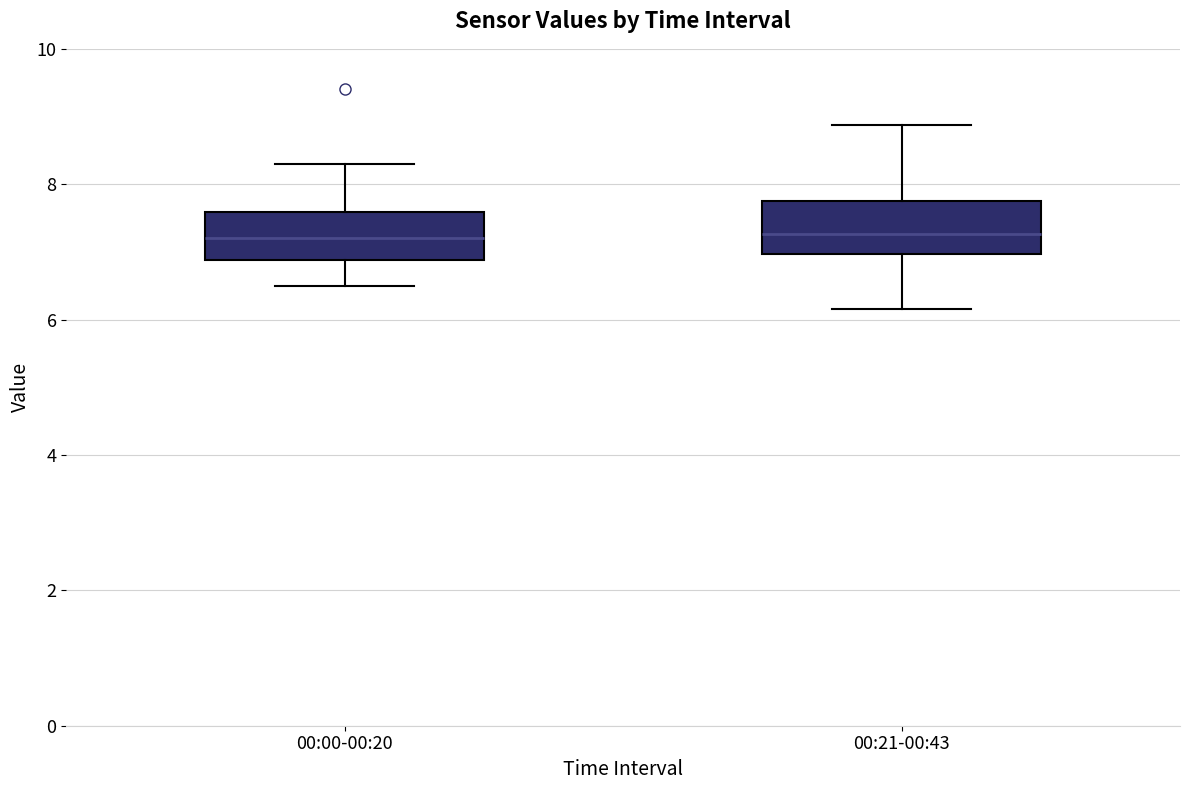

Reading left to right, transcribe this box plot: for each box, give where its median line is, the range the box spans, and where its two whiskers end, as read against the y-axis. The values are not printed on the chart, so give them approximately, as read against the axis.

00:00-00:20: median 7.2, box 6.8 to 7.6, whiskers 6.6 to 8.4
00:21-00:43: median 7.2, box 7.0 to 7.8, whiskers 6.2 to 8.8